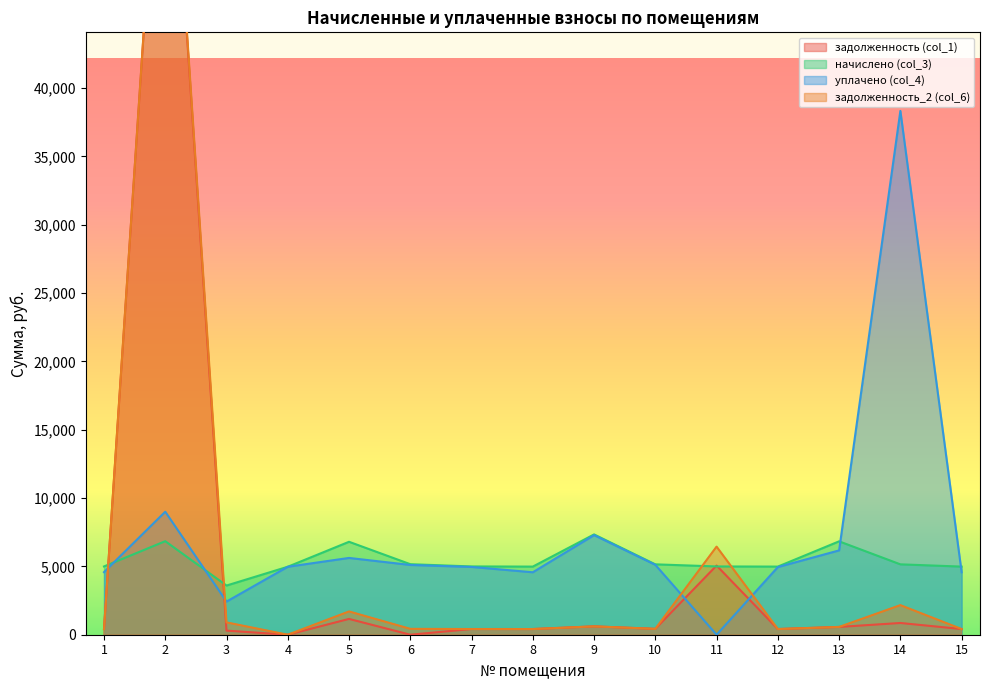

The value of уплачено (col_4) at 5 is 5618.9. True or false?

True